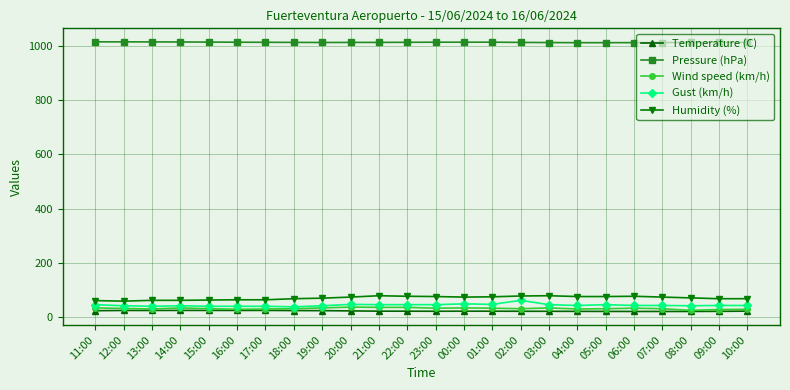

Rank the series at 11:00 from highest to lowest value.

Pressure (hPa), Humidity (%), Gust (km/h), Wind speed (km/h), Temperature (C)